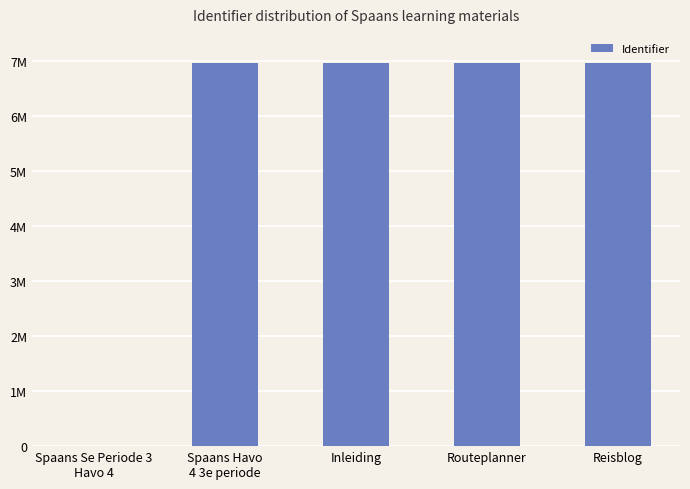

Rank the categories by value from highest to lowest.

Inleiding, Reisblog, Routeplanner, Spaans Havo
4 3e periode, Spaans Se Periode 3
Havo 4